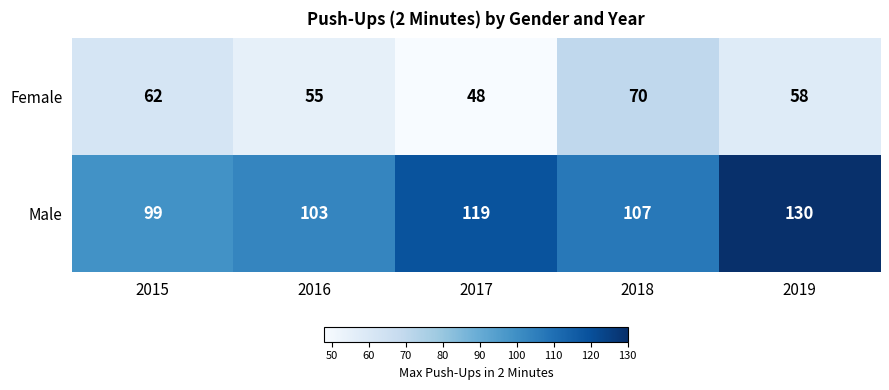

List the series in order of their peak value, highest first.

Male, Female